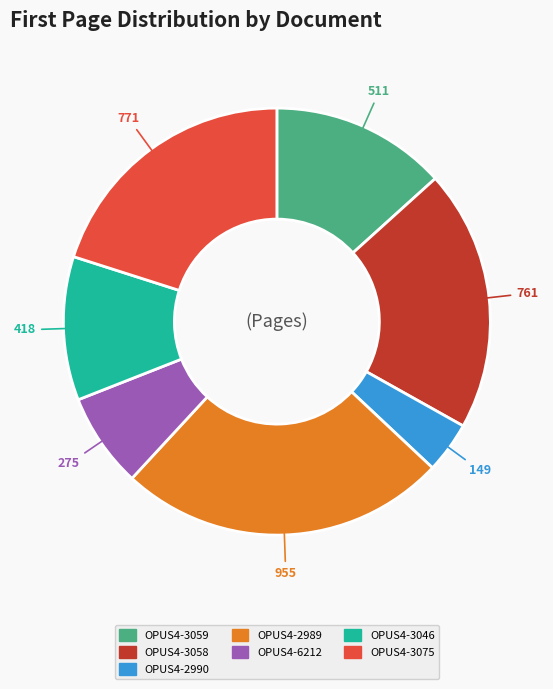

Which slice is the smallest?

OPUS4-2990